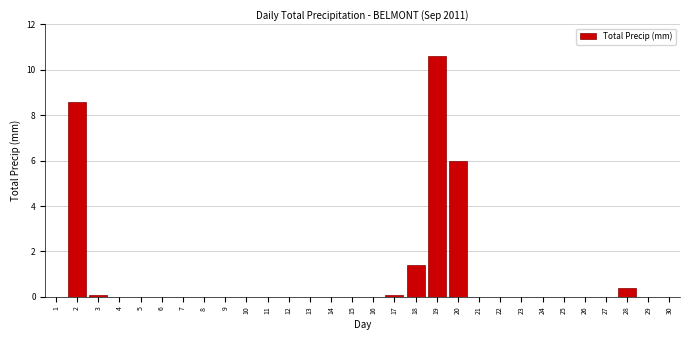

Reading left to right, extract all data points from this chart.

1=0.0	2=8.6	3=0.1	4=0.0	5=0.0	6=0.0	7=0.0	8=0.0	9=0.0	10=0.0	11=0.0	12=0.0	13=0.0	14=0.0	15=0.0	16=0.0	17=0.1	18=1.4	19=10.6	20=6.0	21=0.0	22=0.0	23=0.0	24=0.0	25=0.0	26=0.0	27=0.0	28=0.4	29=0.0	30=0.0